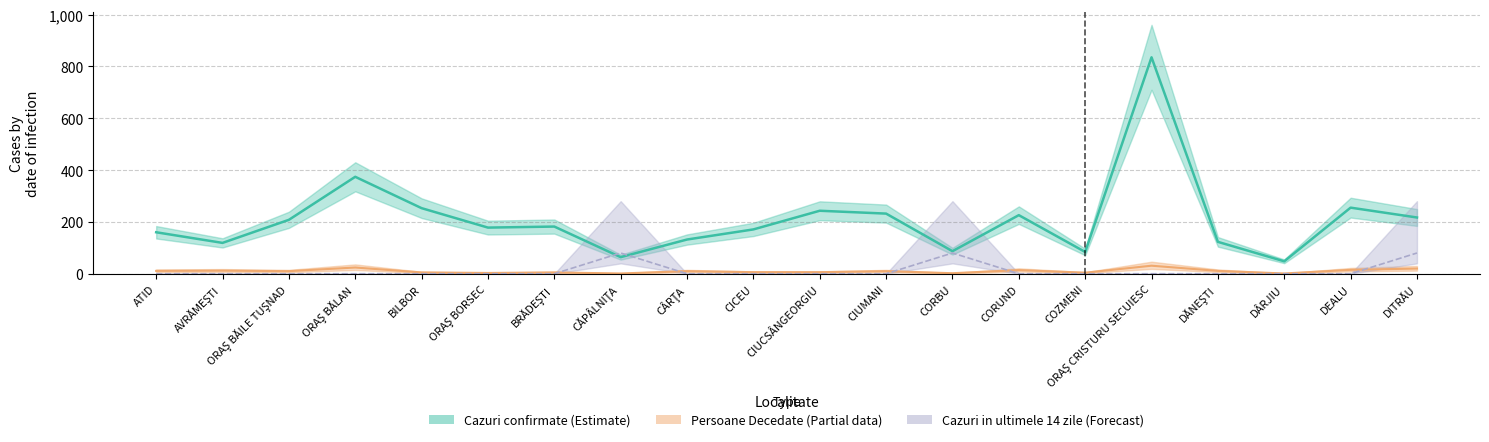

Does the chart have visible grid lines?

Yes